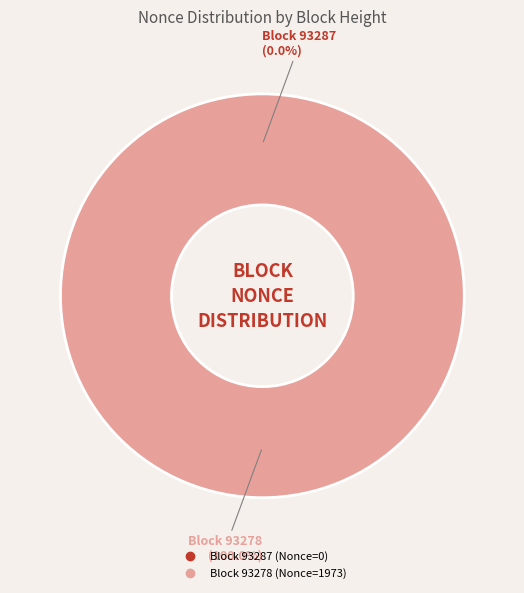

What is the majority slice?

93278